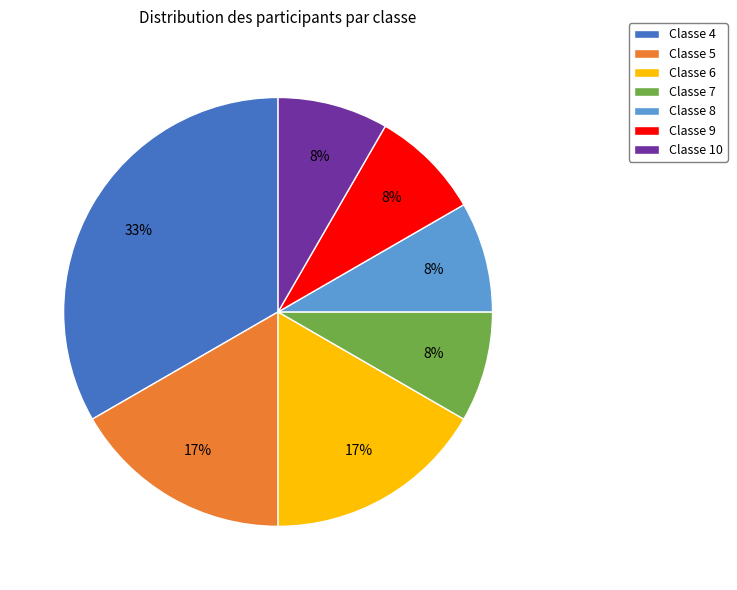

Approximately how many times larger is the value at Classe 8 compared to Classe 5?

0.5